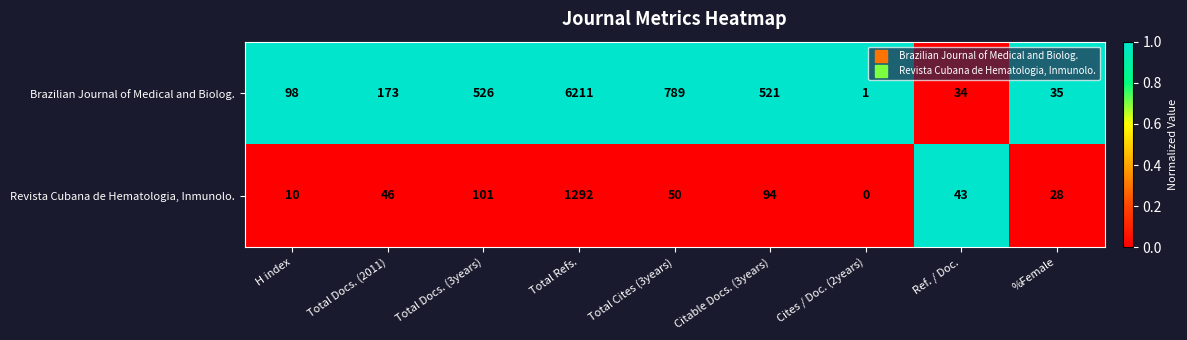

What is the difference between the highest and lowest values at Ref. / Doc.?

9